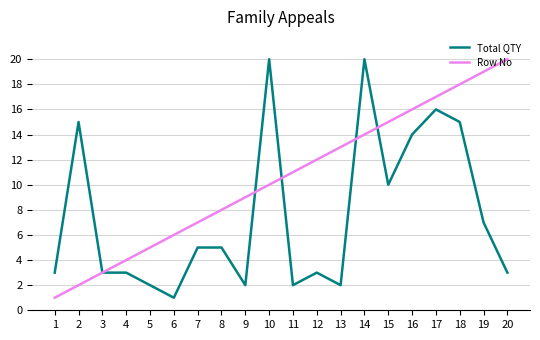

What is the difference between the maximum and minimum values in the Row No series?

19